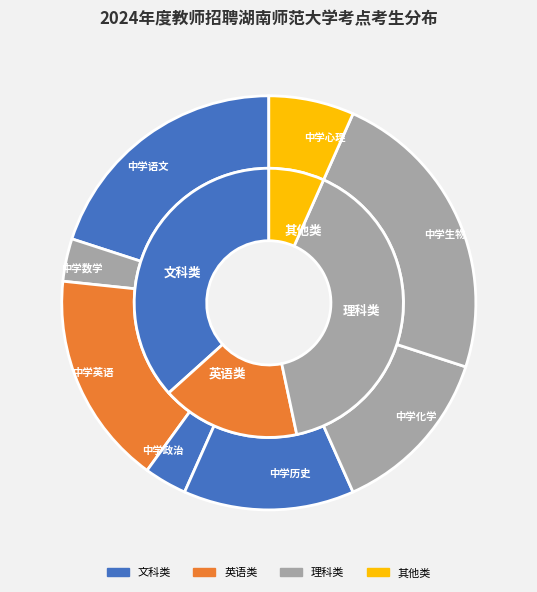

Is the sum of 中学生物 and 中学化学 greater than half?

No